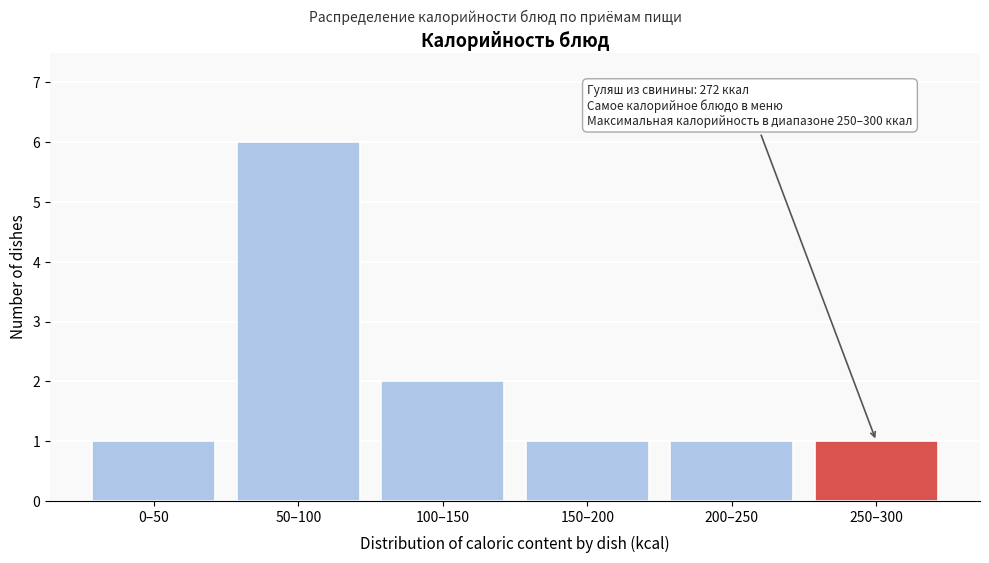

Reading left to right, what are all the values shown in this chart?

1	6	2	1	1	1